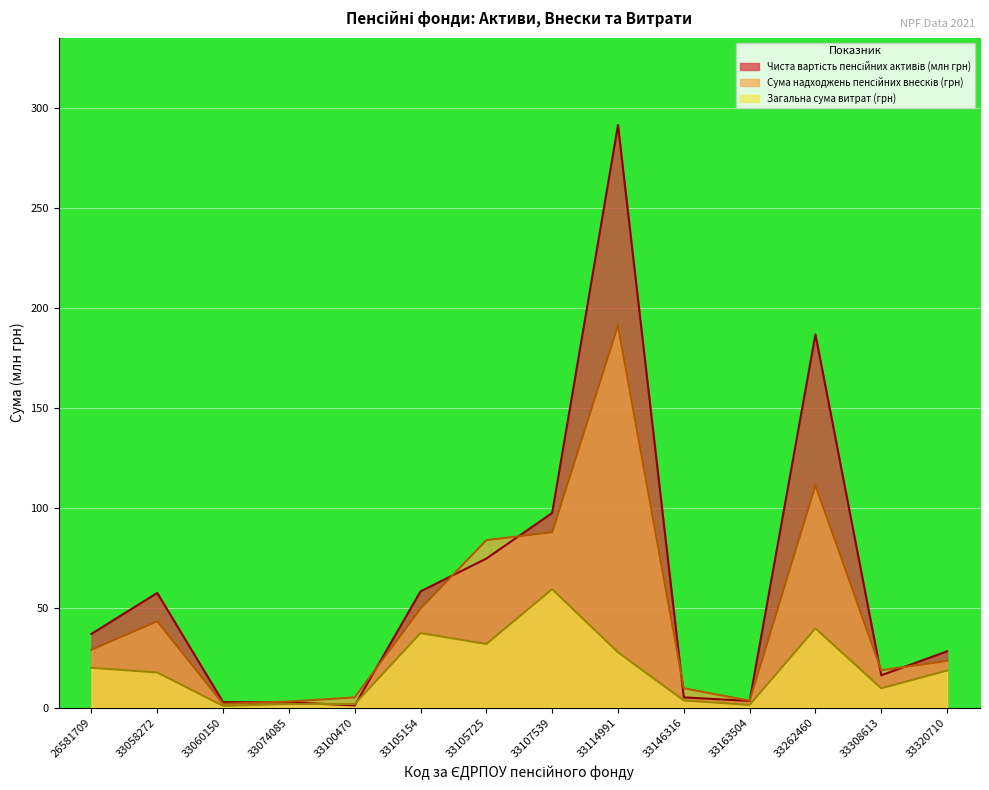

True or false: Загальна сума витрат (грн) has more than 2 interior local peaks.

True